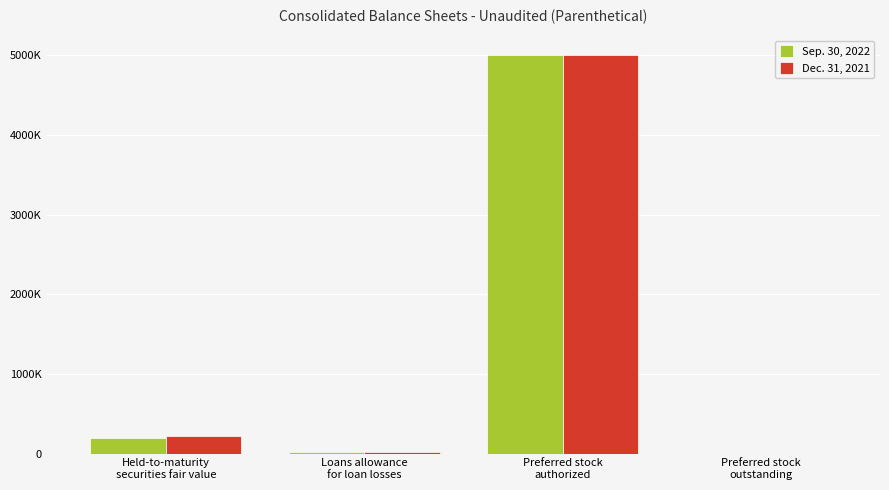

Which series changed the most between Preferred stock
authorized and Preferred stock
outstanding?

Sep. 30, 2022